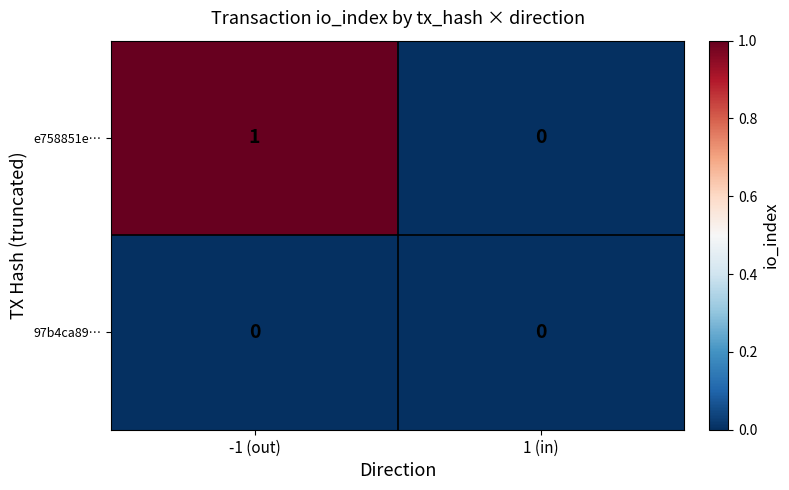

Which series has the largest range (max minus min)?

e758851e…